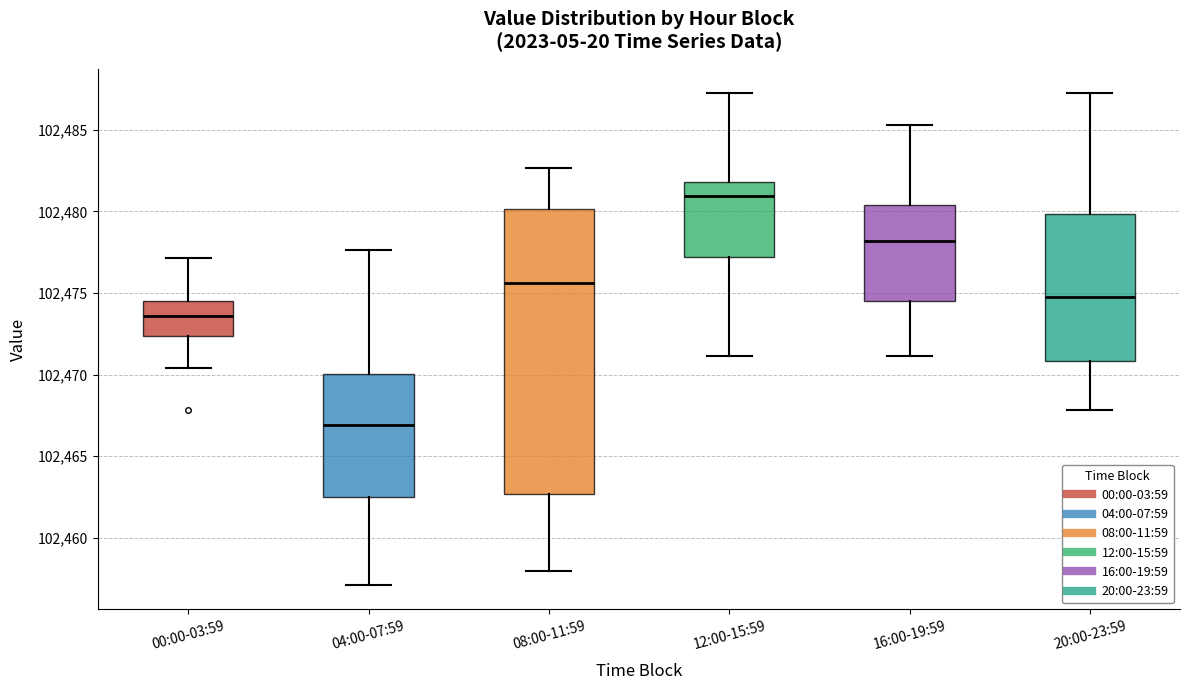

Reading left to right, transcribe this box plot: for each box, give where its median line is, the range the box spans, and where its two whiskers end, as read against the y-axis. The values are not printed on the chart, so give them approximately, as read against the axis.

00:00-03:59: median 102473.5, box 102472.5 to 102474.5, whiskers 102470.5 to 102477.0
04:00-07:59: median 102467.0, box 102462.5 to 102470.0, whiskers 102457.0 to 102477.5
08:00-11:59: median 102475.5, box 102462.5 to 102480.0, whiskers 102458.0 to 102482.5
12:00-15:59: median 102481.0, box 102477.0 to 102482.0, whiskers 102471.0 to 102487.0
16:00-19:59: median 102478.0, box 102474.5 to 102480.5, whiskers 102471.0 to 102485.5
20:00-23:59: median 102475.0, box 102471.0 to 102480.0, whiskers 102468.0 to 102487.0